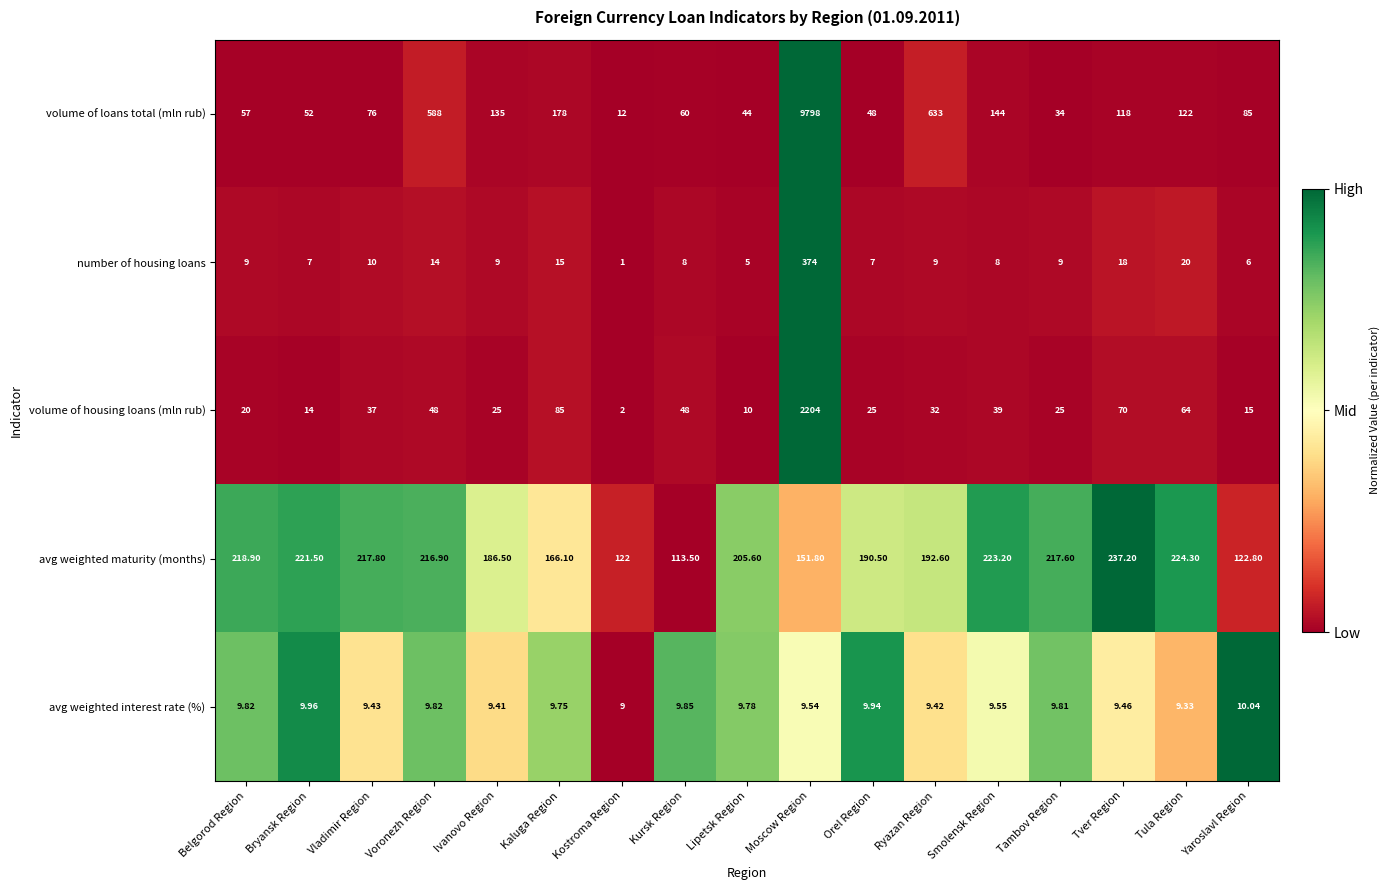

At which label is volume of housing loans (mln rub) closest to 1103?

Kaluga Region